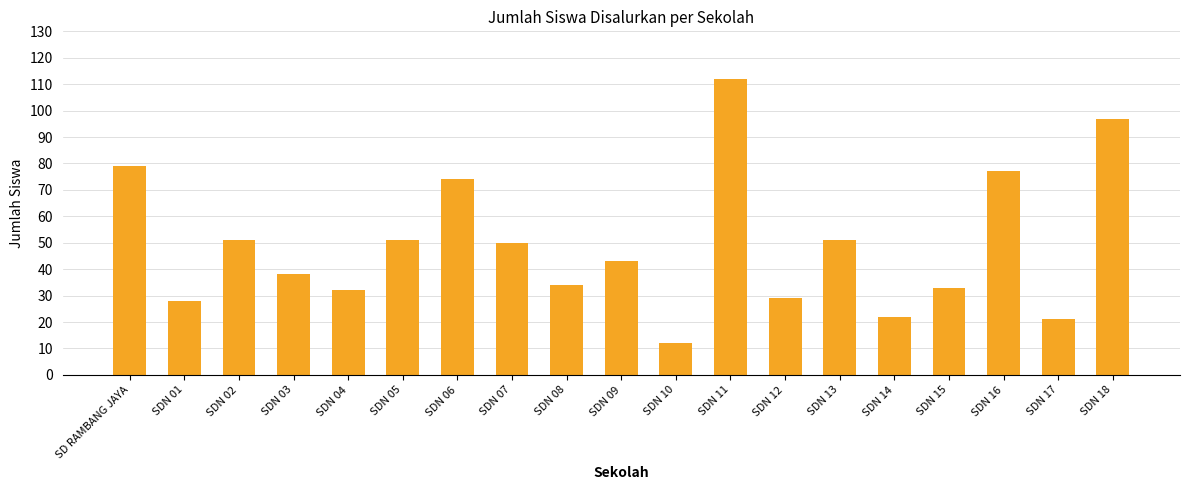

How many data points does each series have?

19